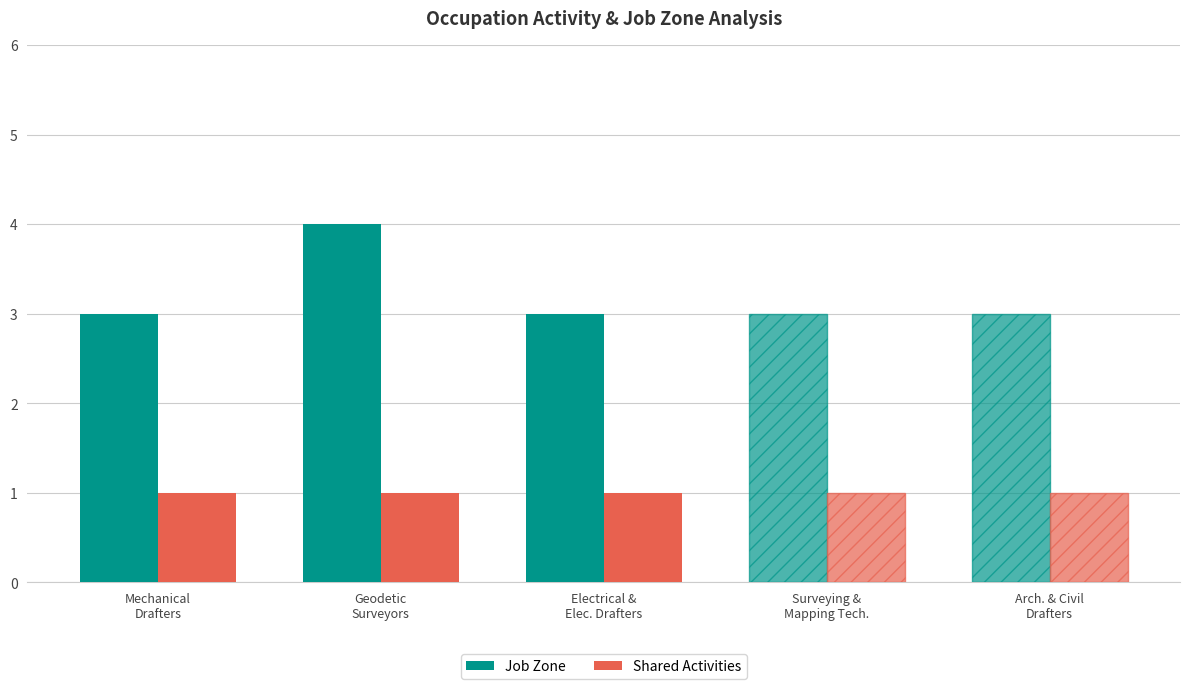

What position from the right is Mechanical
Drafters?

3